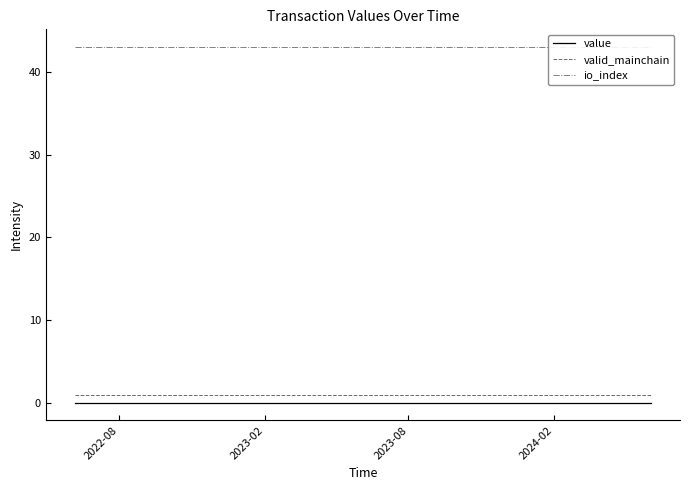

What is the sum of all value values?

0.6